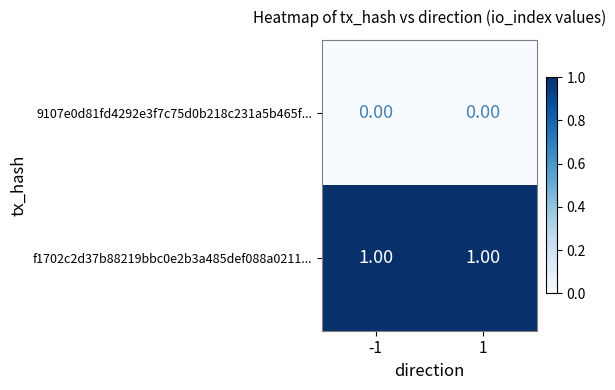

Rank the series at 1 from highest to lowest value.

f1702c2d37b88219bbc0e2b3a485def088a0211..., 9107e0d81fd4292e3f7c75d0b218c231a5b465f...